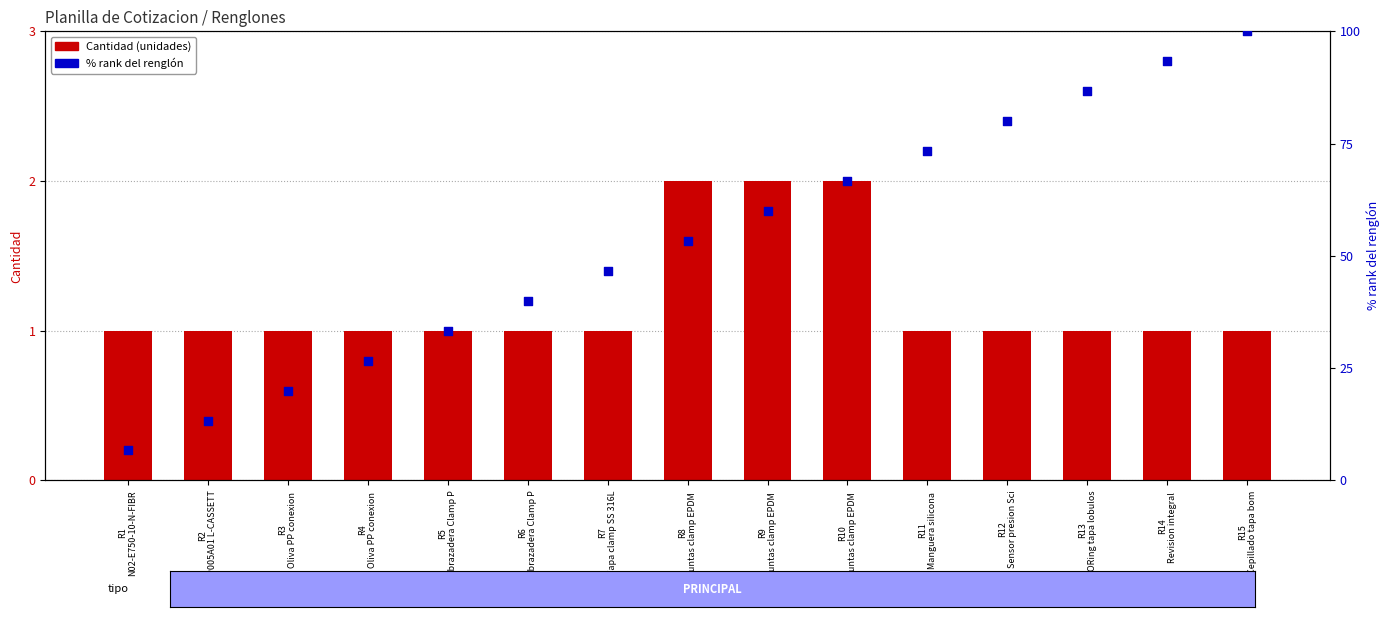

Which series has the widest spread of Y values?

Renglón % rank